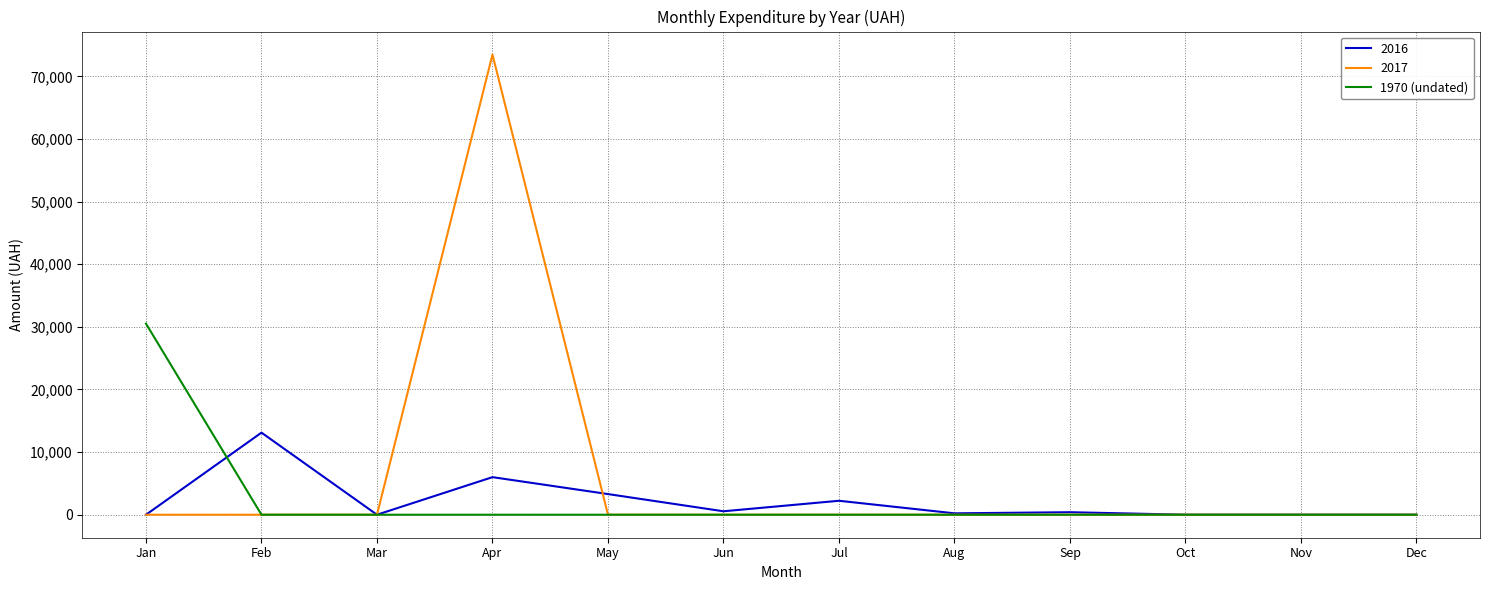

Is it true that 2017 equals 0.0 at Dec?

True